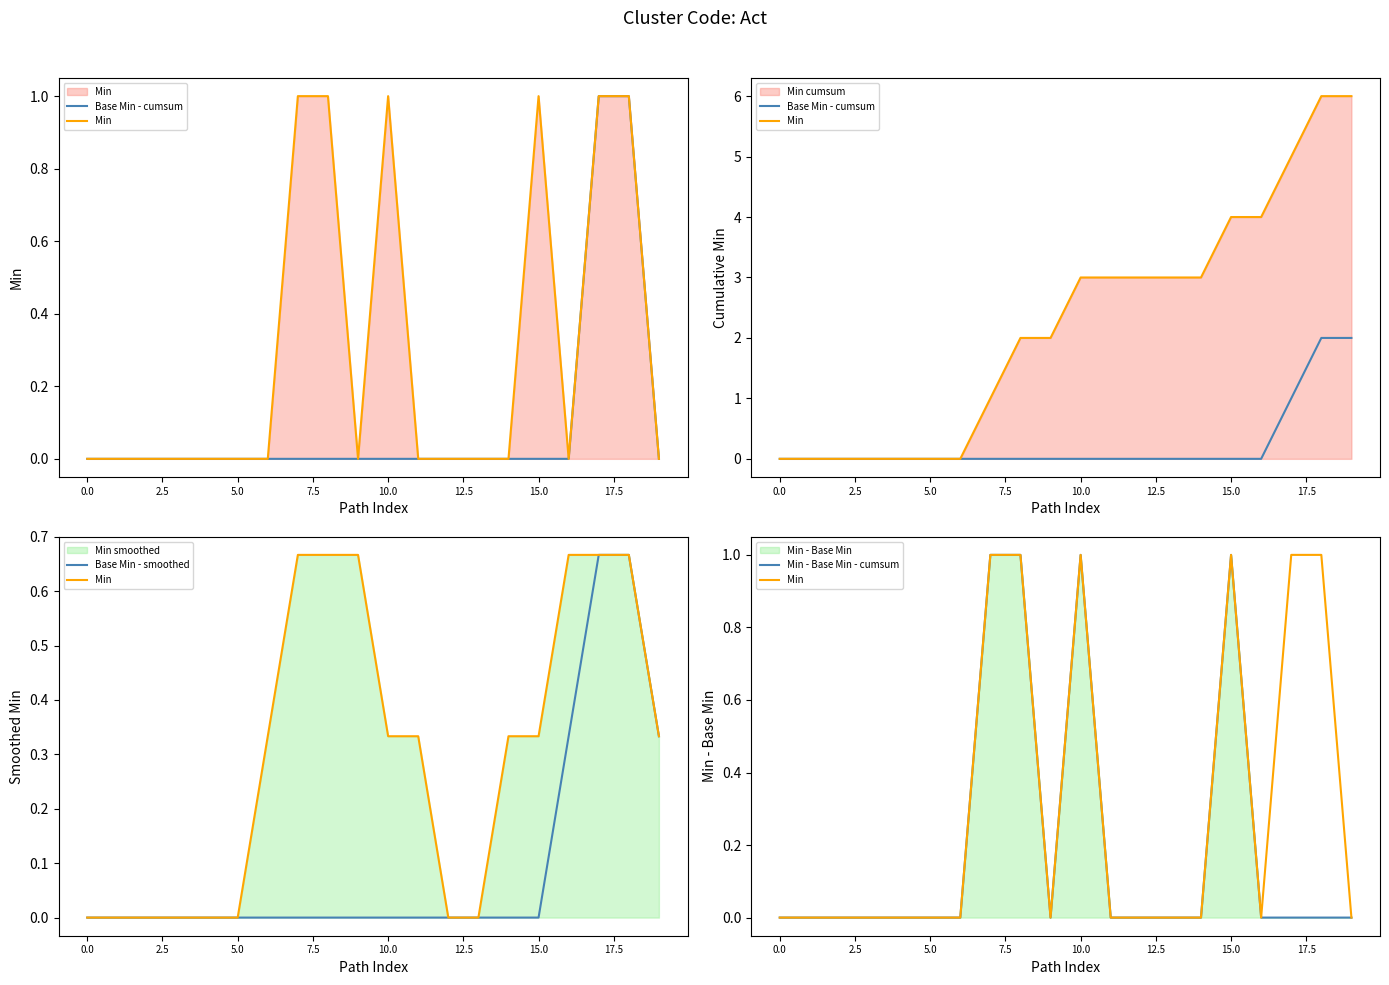

The value of Base Min - smoothed at 12 is -0.4. True or false?

False